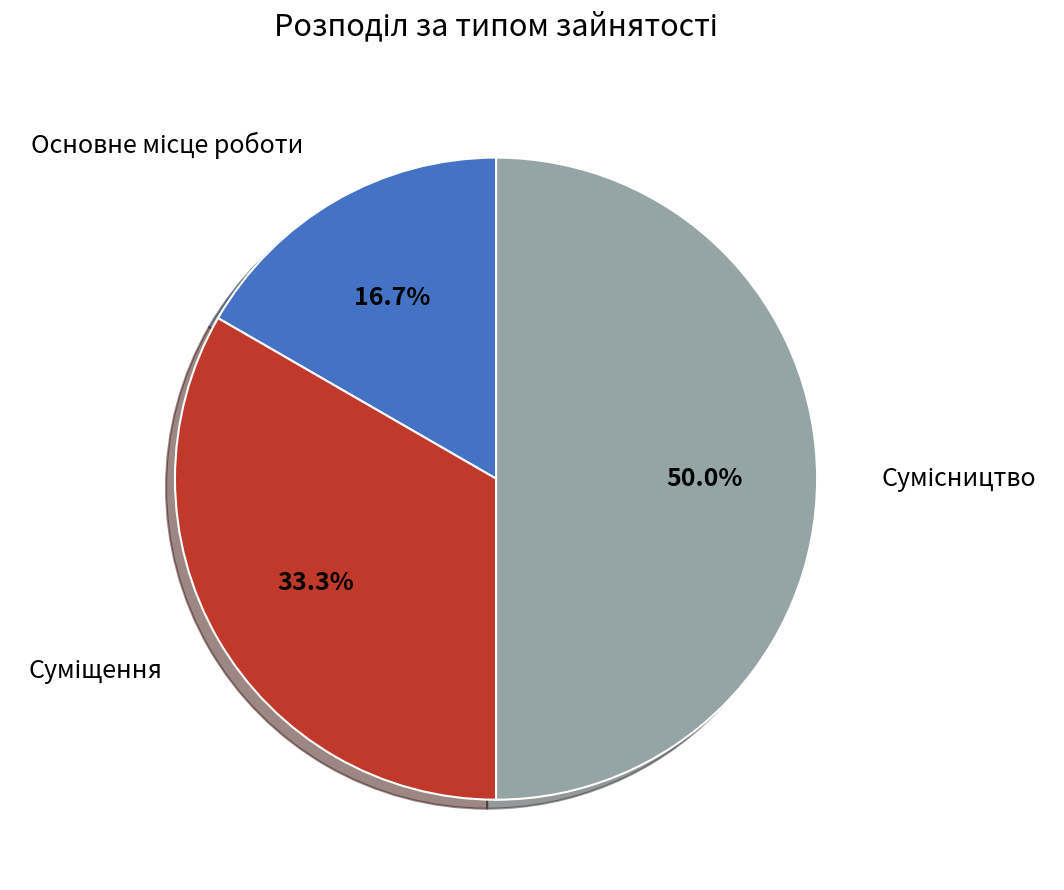

How many slices are in this pie chart?

3